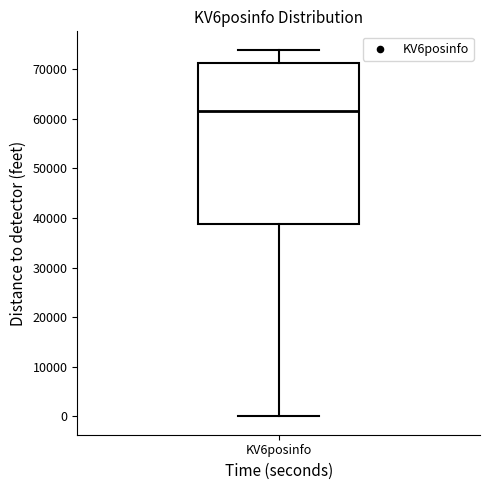

Where is the upper edge of the box for KV6posinfo on the y-axis? The values are not printed on the chart, so give them approximately, as read against the axis.

71000